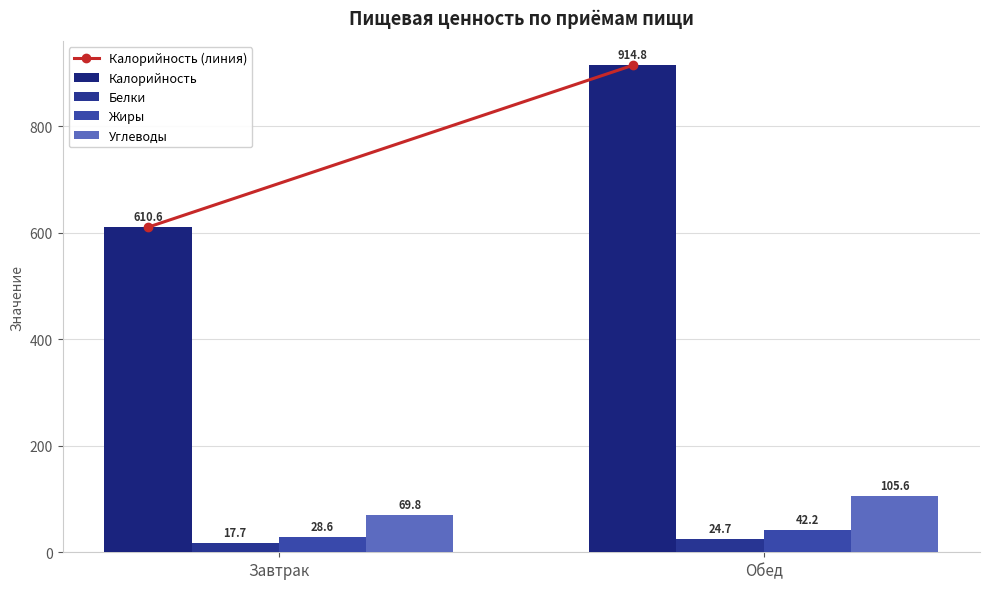

Which category has the lowest value in the Углеводы series?

Завтрак